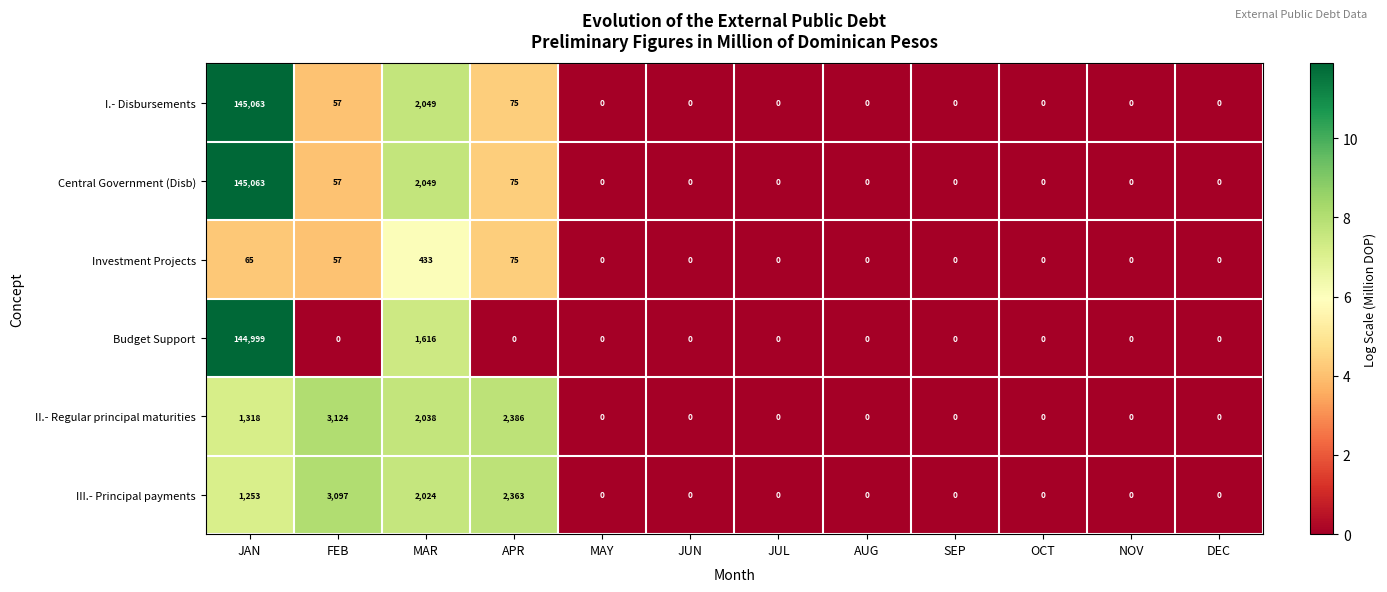

What is the maximum value shown in the chart?

145063